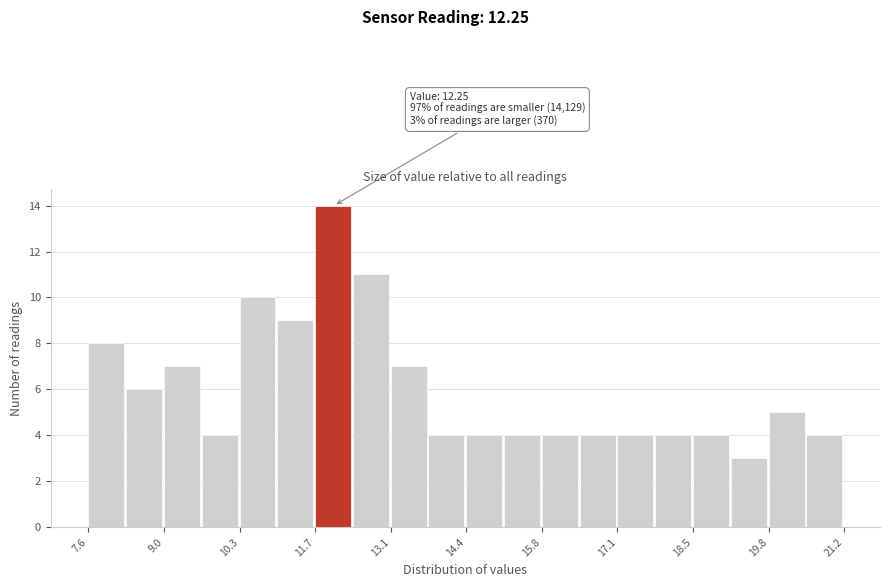

Read against the x-axis, roughly where is the centre of the tallest bar?

12.0